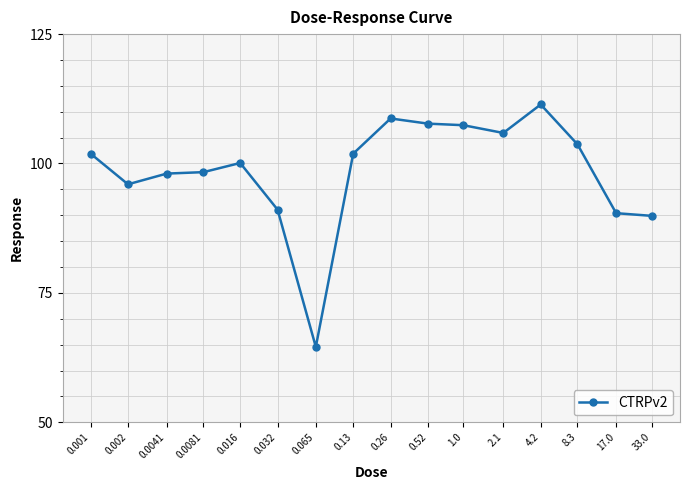

What is the sum of the values at 0.0081 and 0.016?

198.4